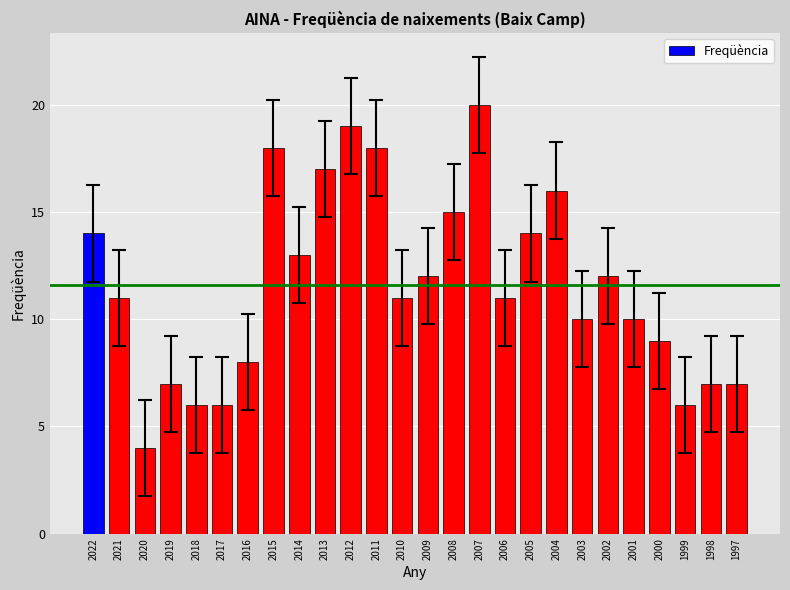

Reading left to right, transcribe all the data shown in this chart.

14	11	4	7	6	6	8	18	13	17	19	18	11	12	15	20	11	14	16	10	12	10	9	6	7	7